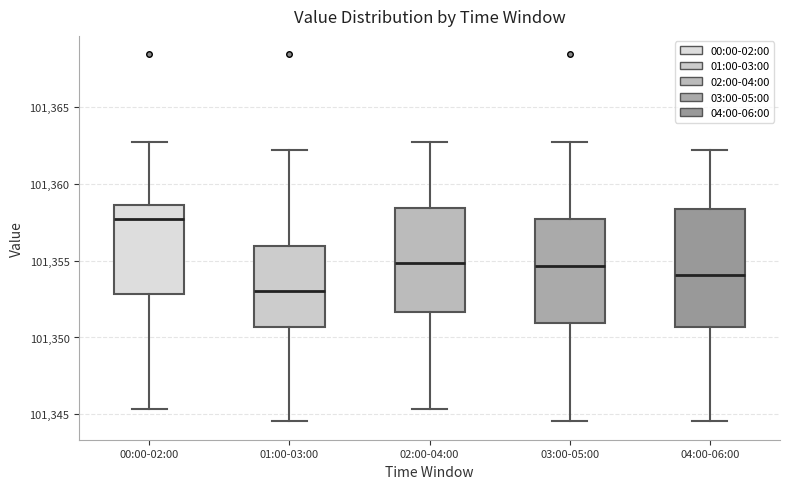

Which box has the highest median line?

00:00-02:00